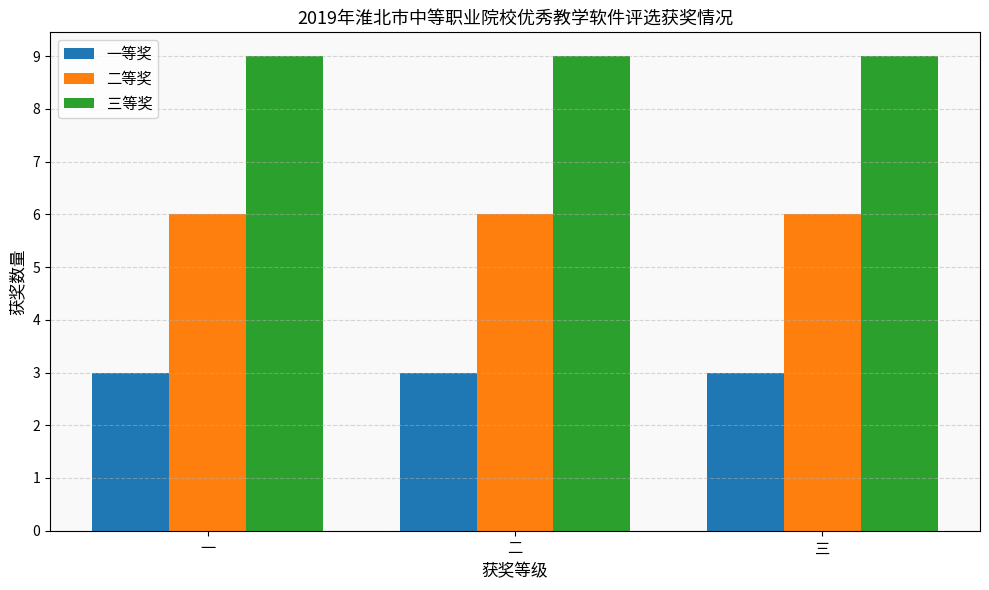

Reading left to right, what are all the values shown in this chart?

一等奖: 一=3	二=3	三=3
二等奖: 一=6	二=6	三=6
三等奖: 一=9	二=9	三=9